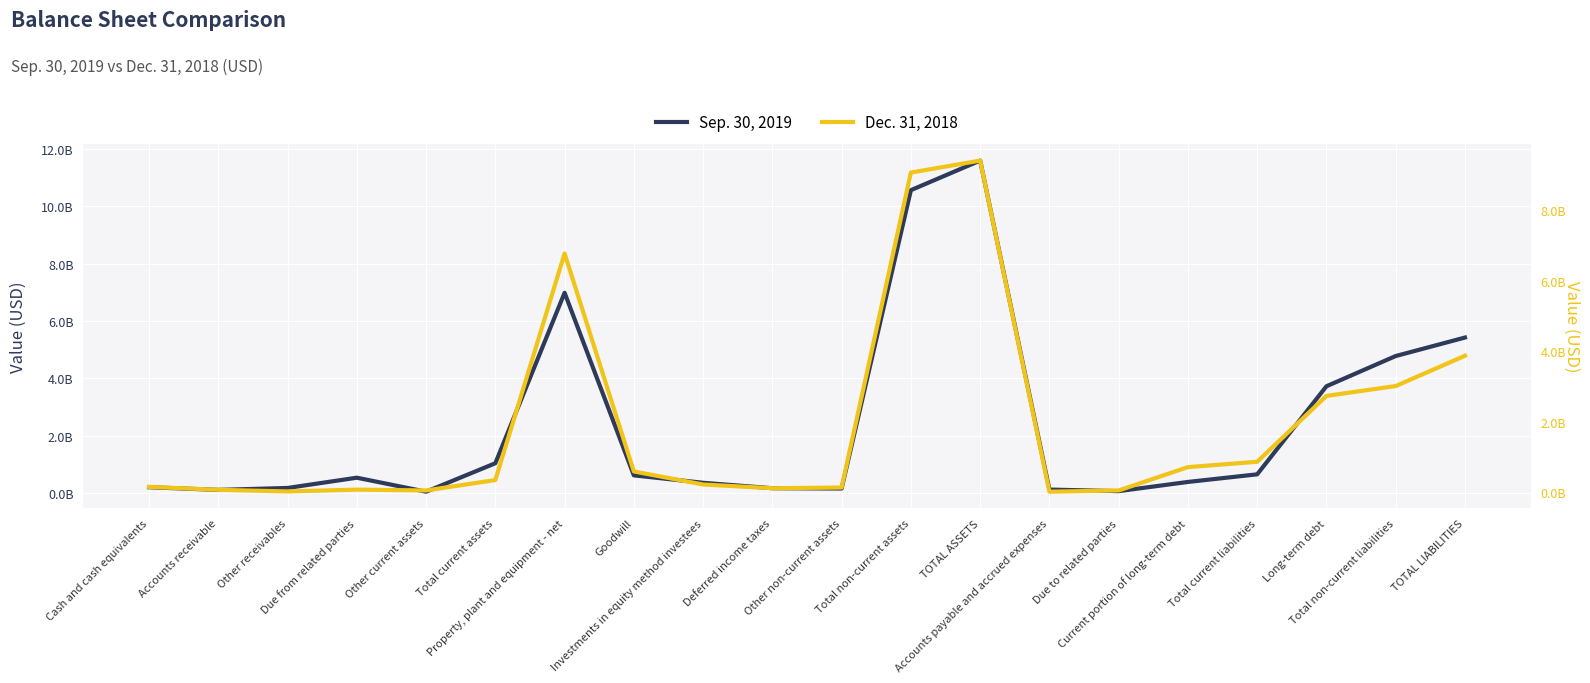

Where is Sep. 30, 2019 nearest to the value 5817000000?

TOTAL LIABILITIES